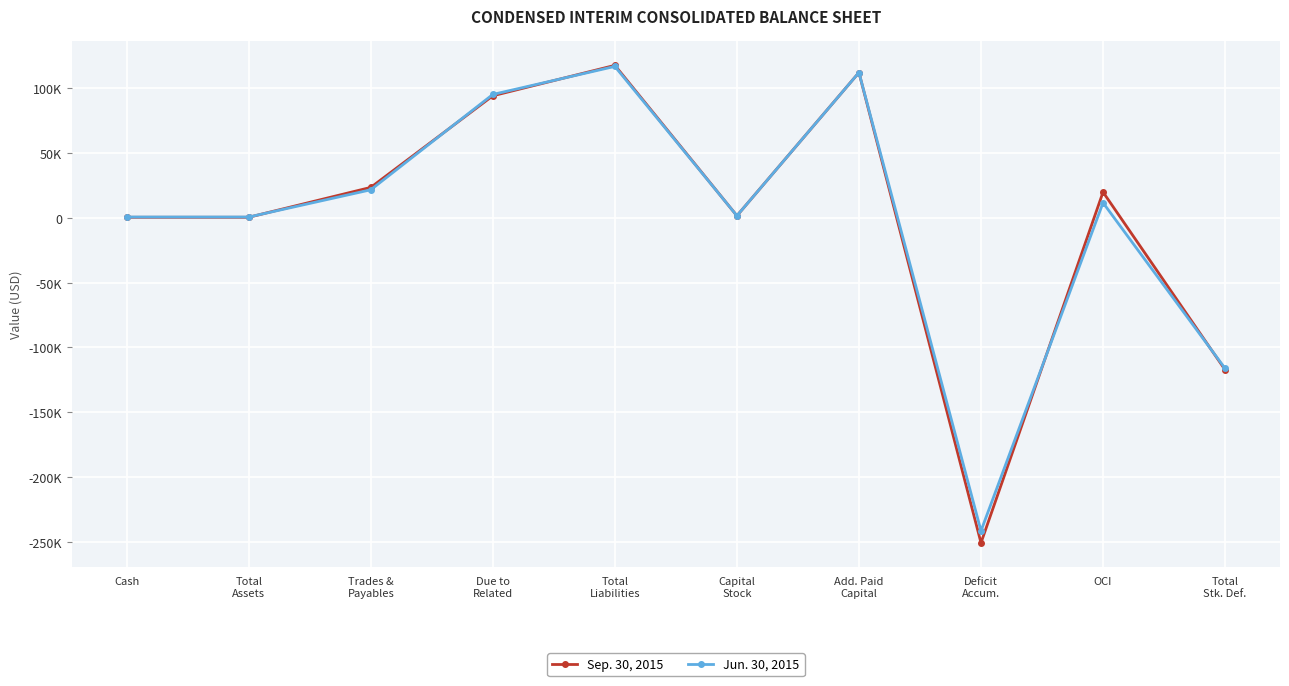

At Total
Liabilities, list the series in order from largest to smallest.

Sep. 30, 2015, Jun. 30, 2015